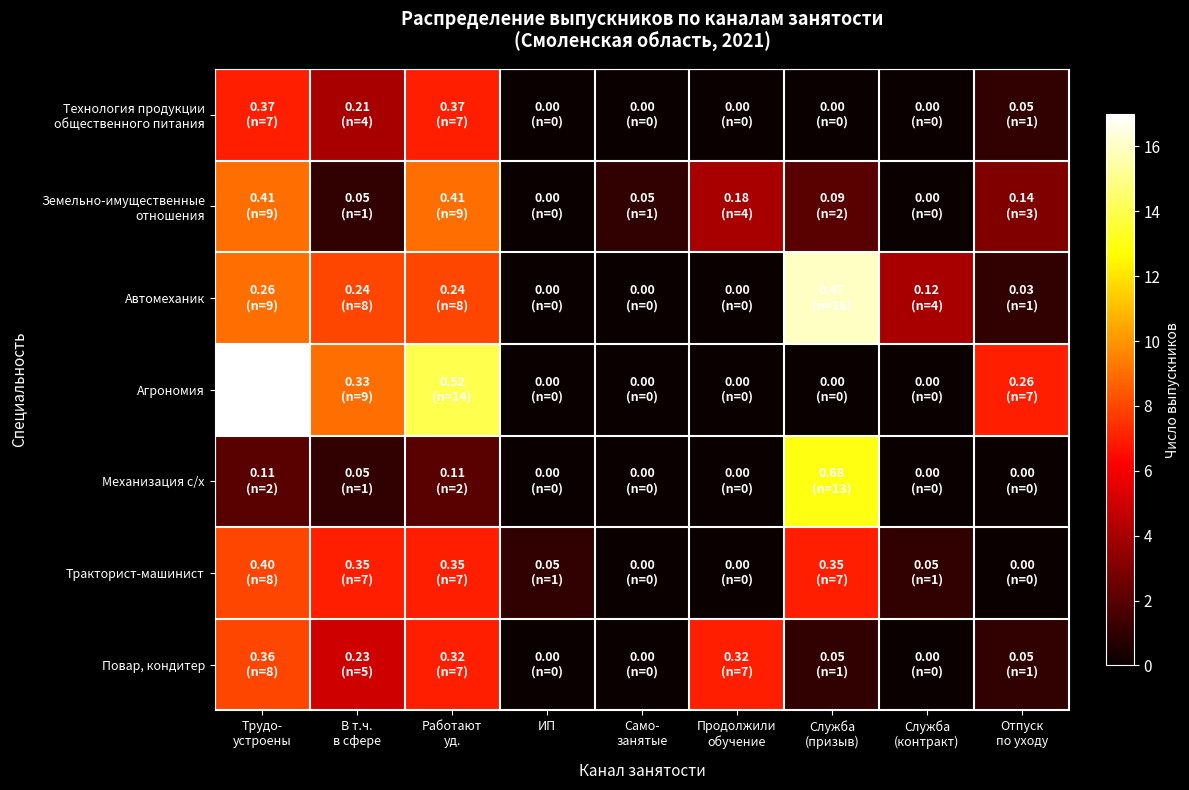

What is the maximum value shown in the chart?

17